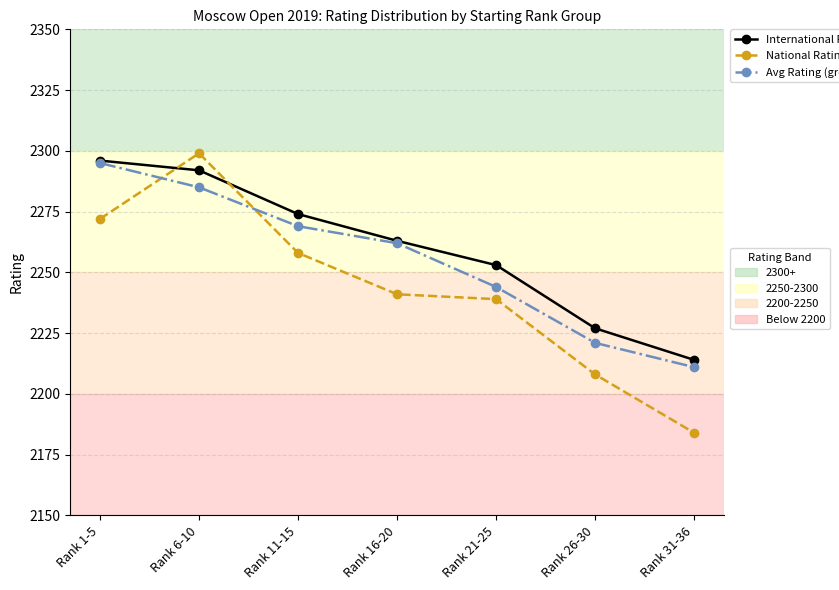

What is the spread (max minus min) of values at Rank 16-20?

22